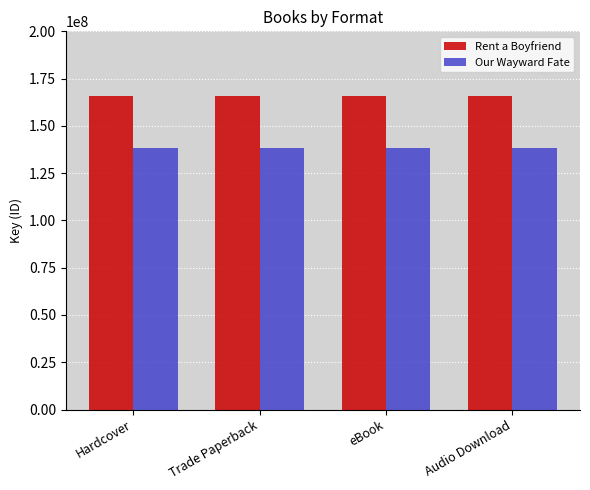

What are all the series names shown in the legend?

Rent a Boyfriend, Our Wayward Fate